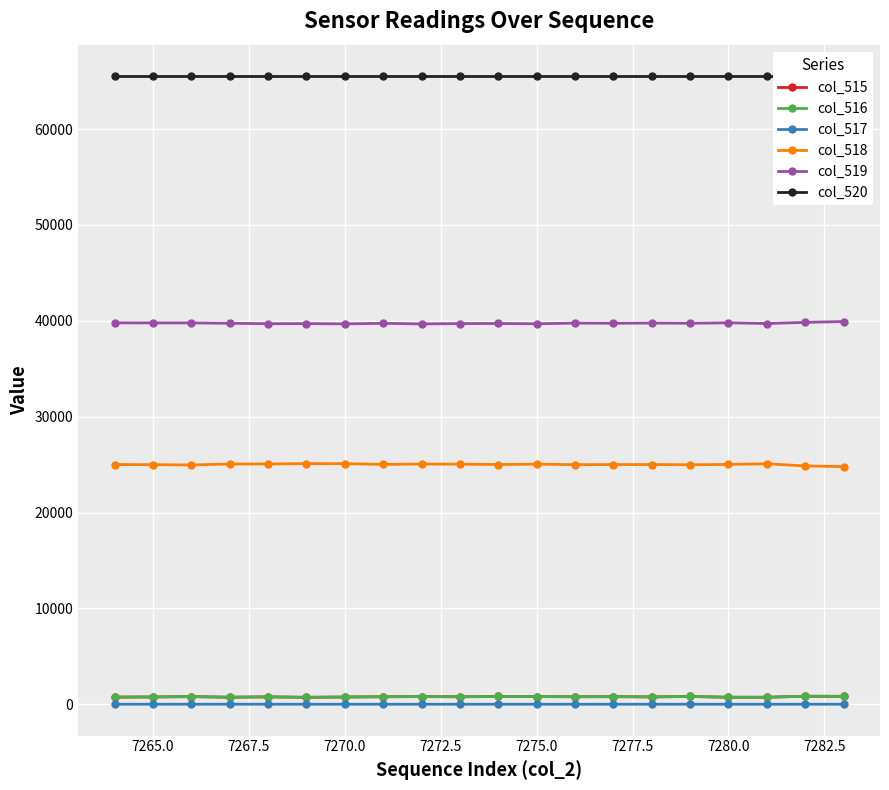

Which series has the largest range (max minus min)?

col_518